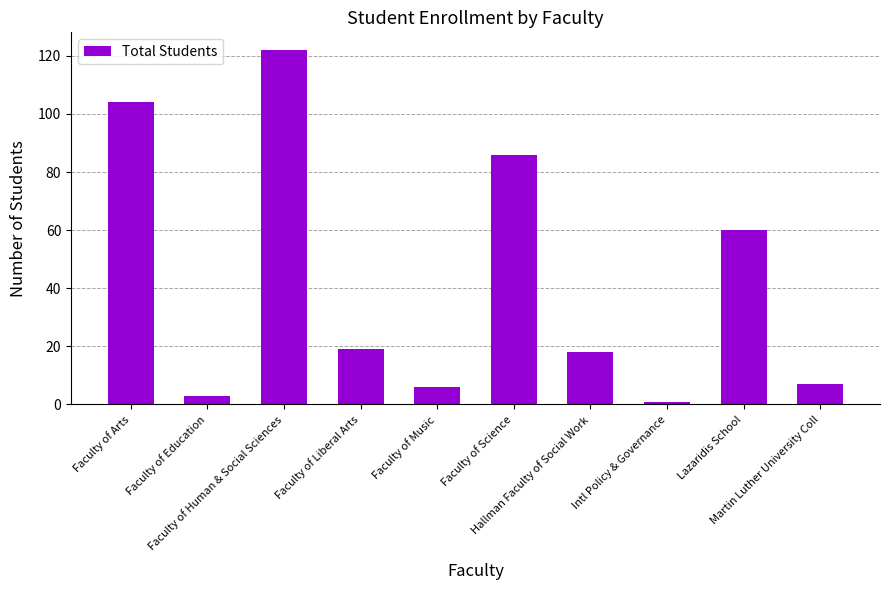

What is the label of the 4th bar from the right?

Hallman Faculty of Social Work